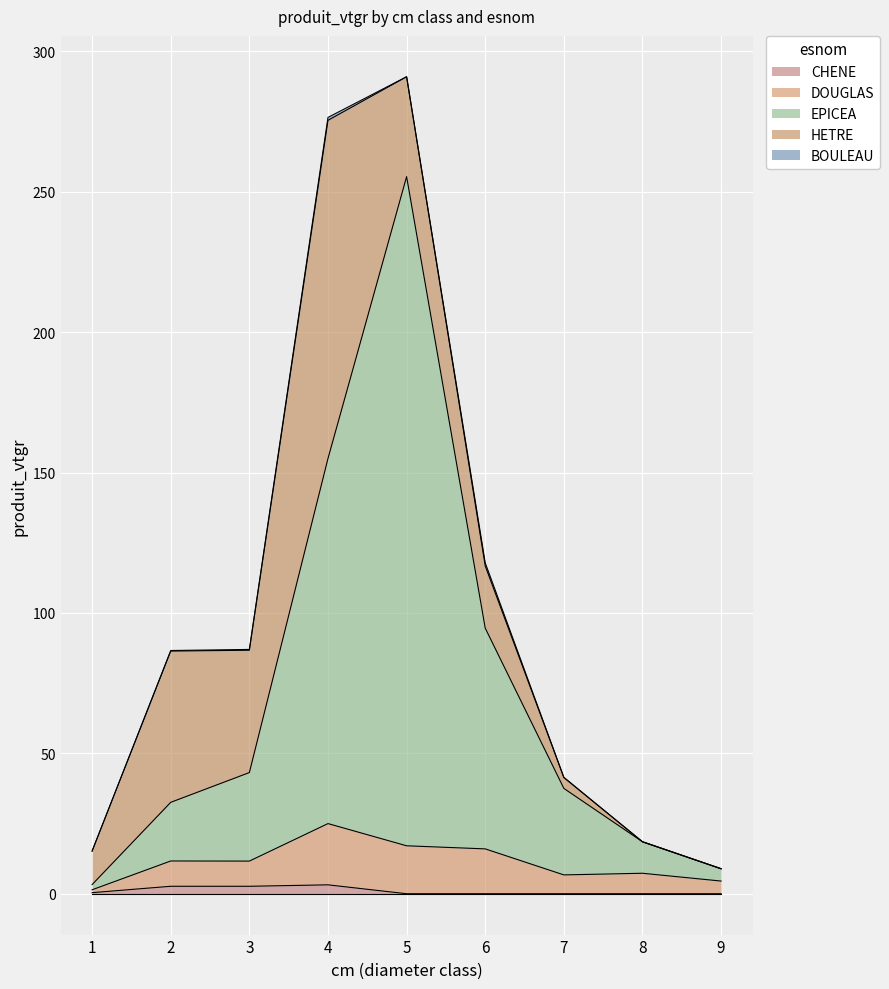

How many data points does each series have?

9